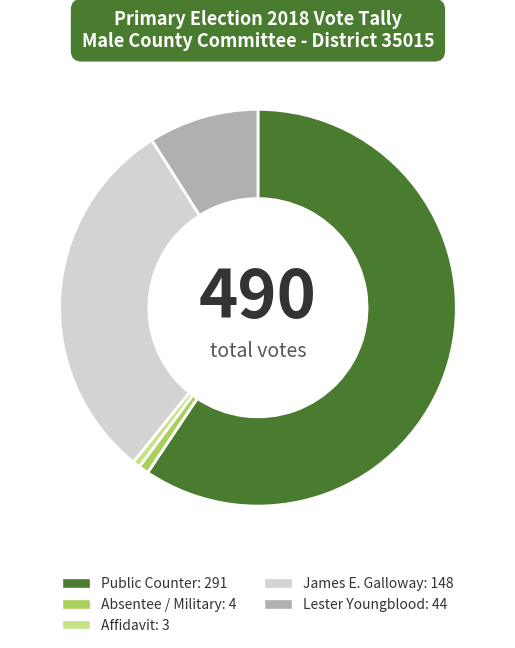

Does any single category account for the majority?

Yes